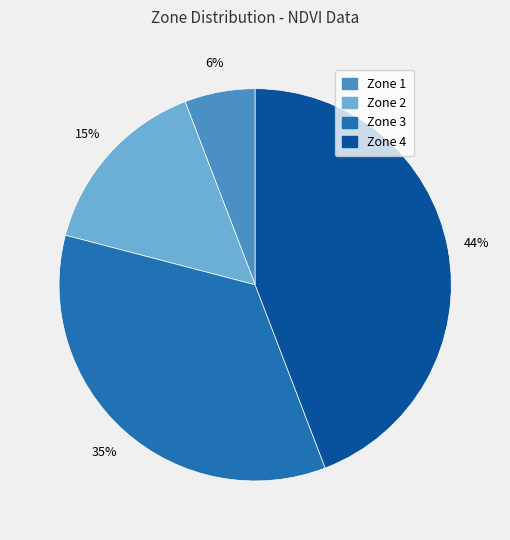

How many segments does this pie chart have?

4